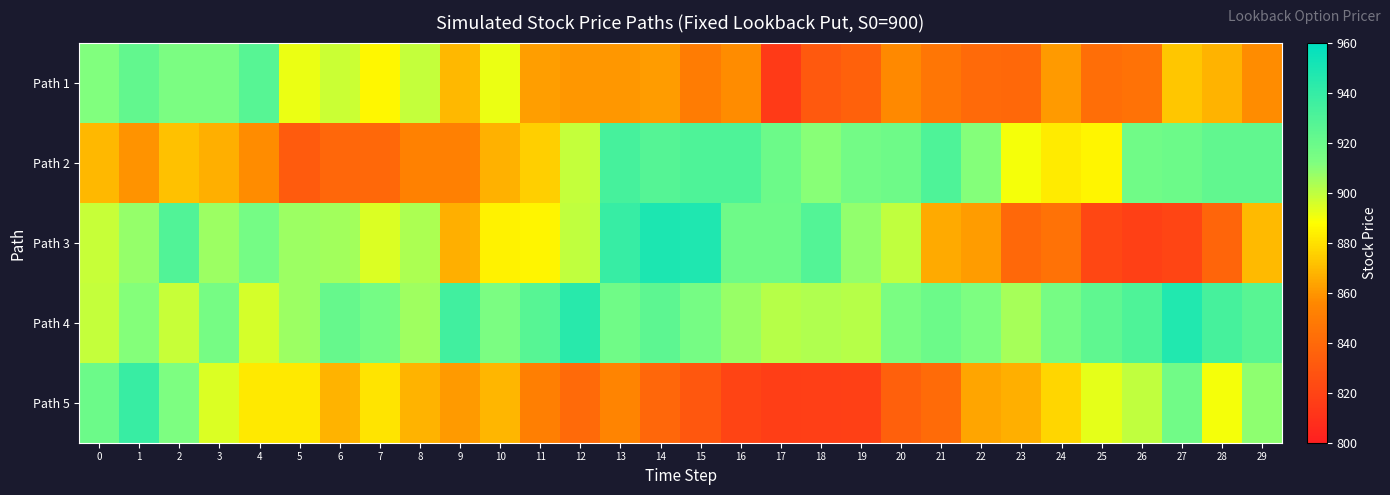

How many categories are shown in the chart?

30